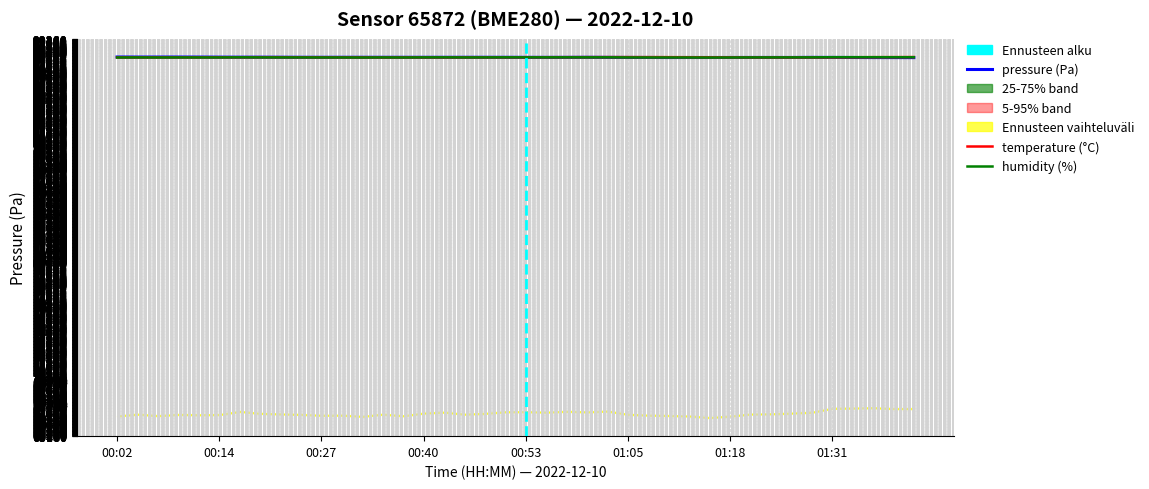

What are all the series names shown in the legend?

pressure, temperature, humidity